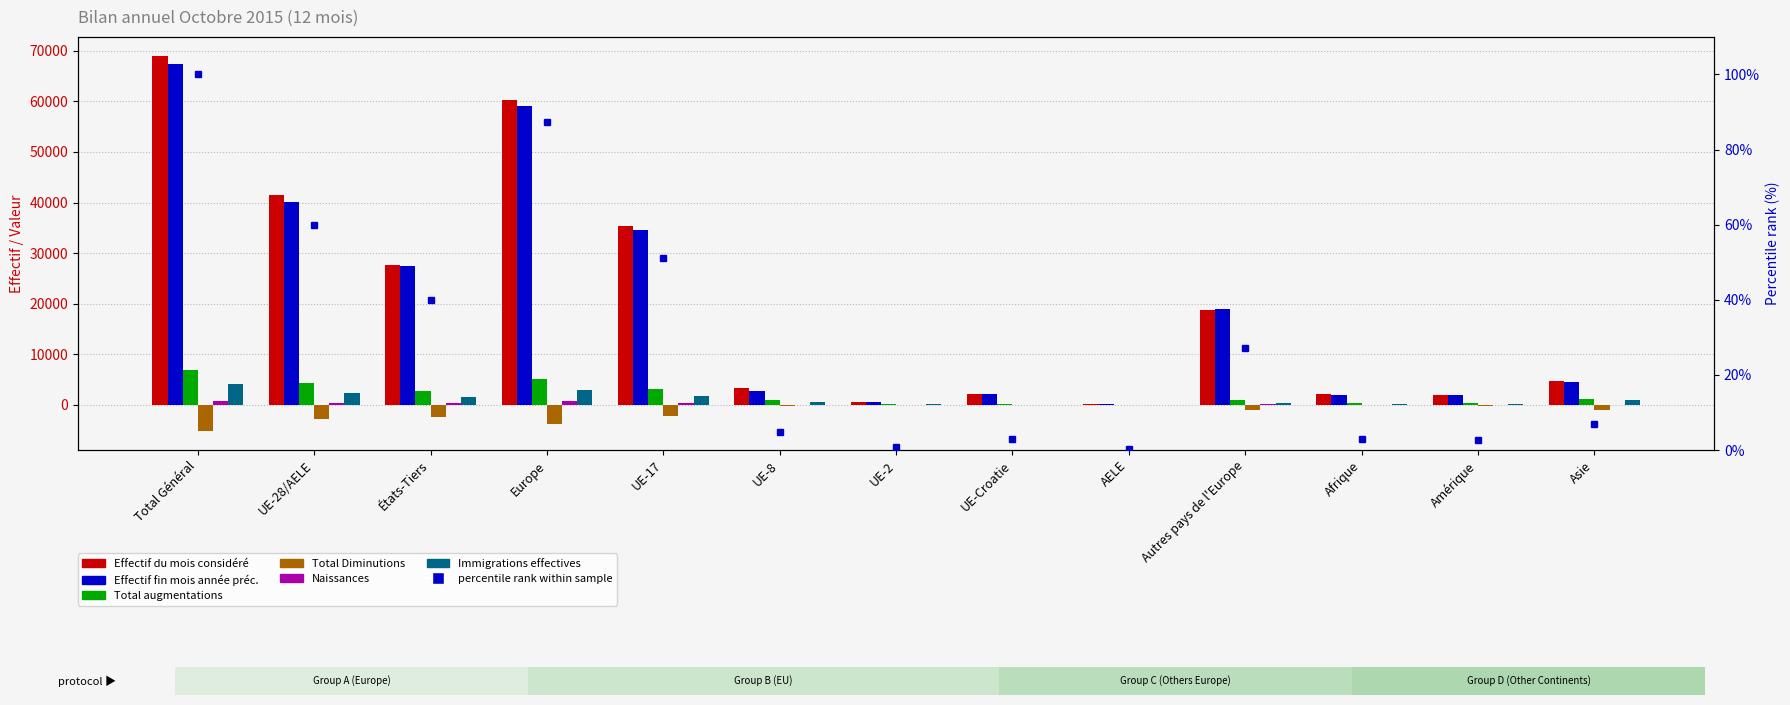

The value of Total Diminutions at Autres pays de l'Europe is -1064. True or false?

True